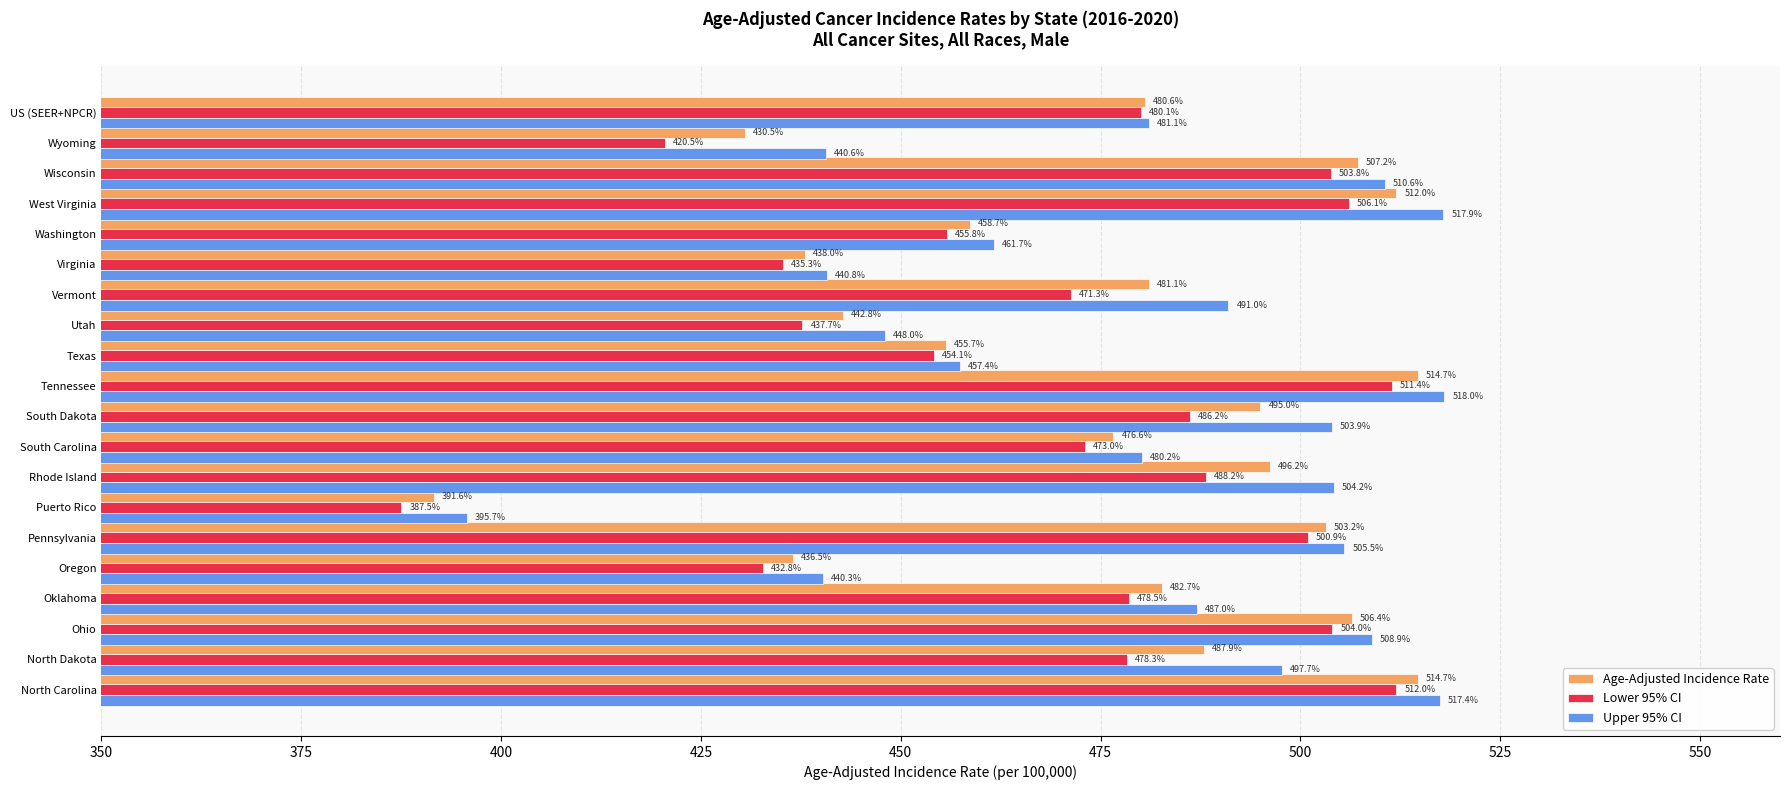

What is the maximum value shown in the chart?

518.0